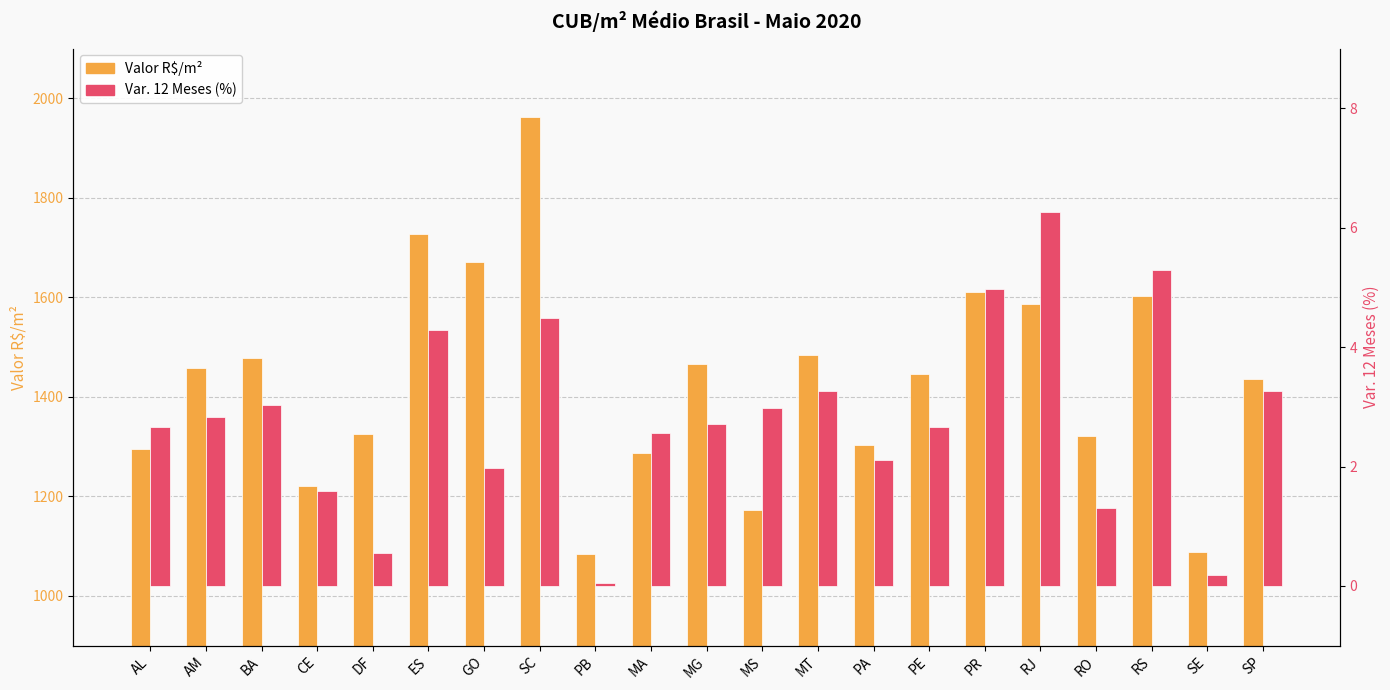

How many series are shown in this chart?

2